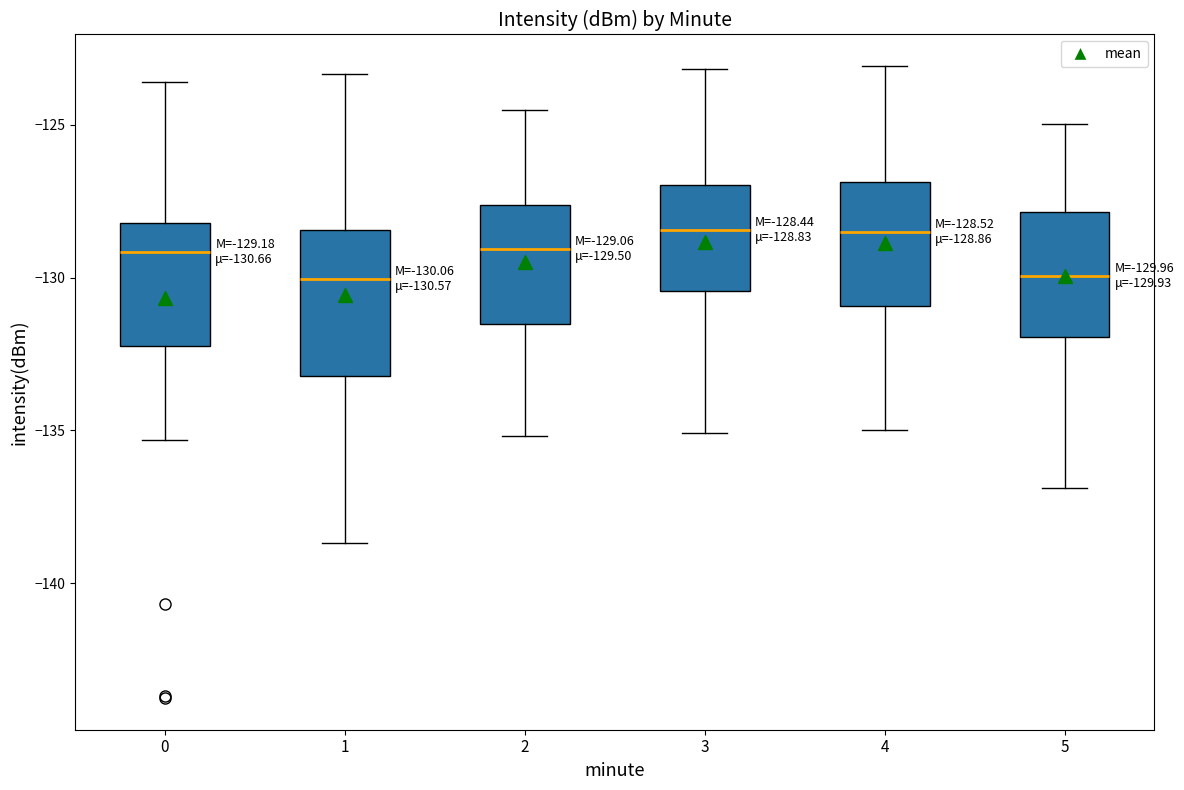

Which box is the tallest, from its lower edge to its upper edge?

1